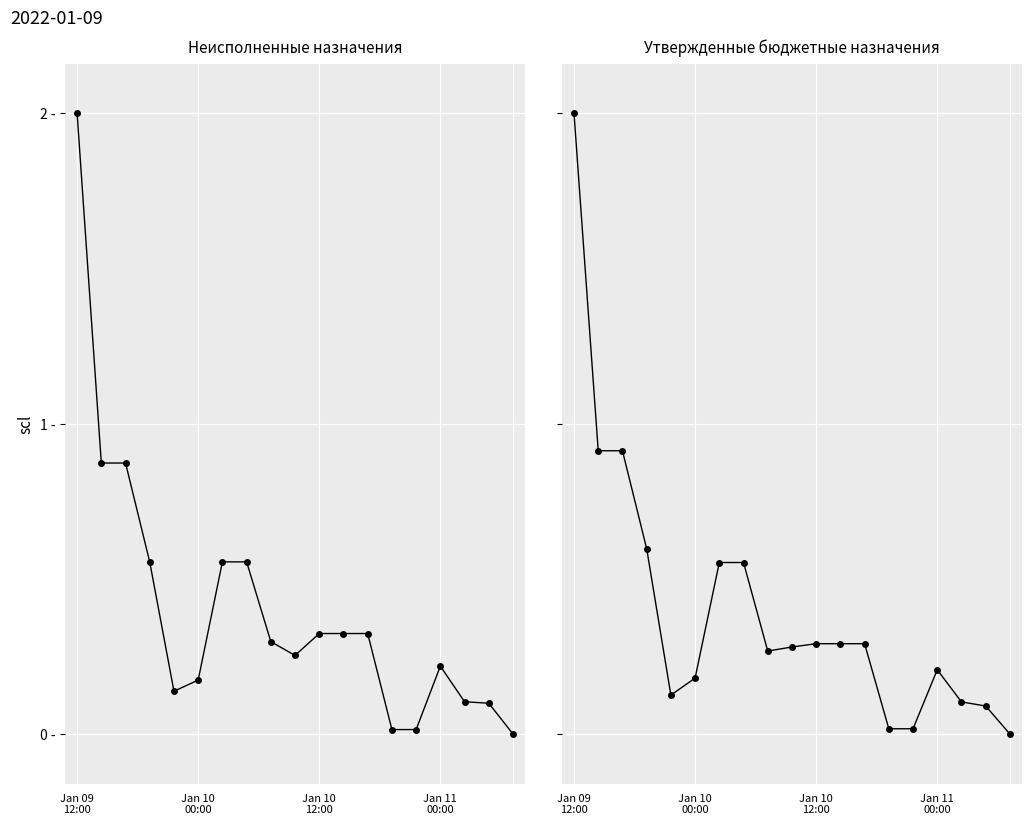

How many intersections are there between Утвержденные бюджетные назначения and Неисполненные назначения?

7